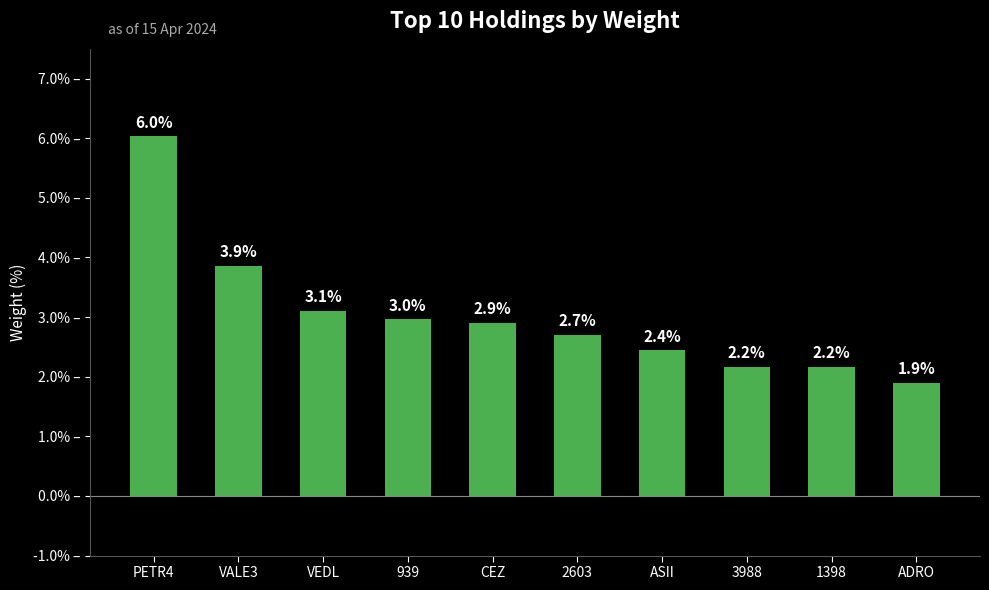

Are the bars grouped side by side (vs. stacked)?

No